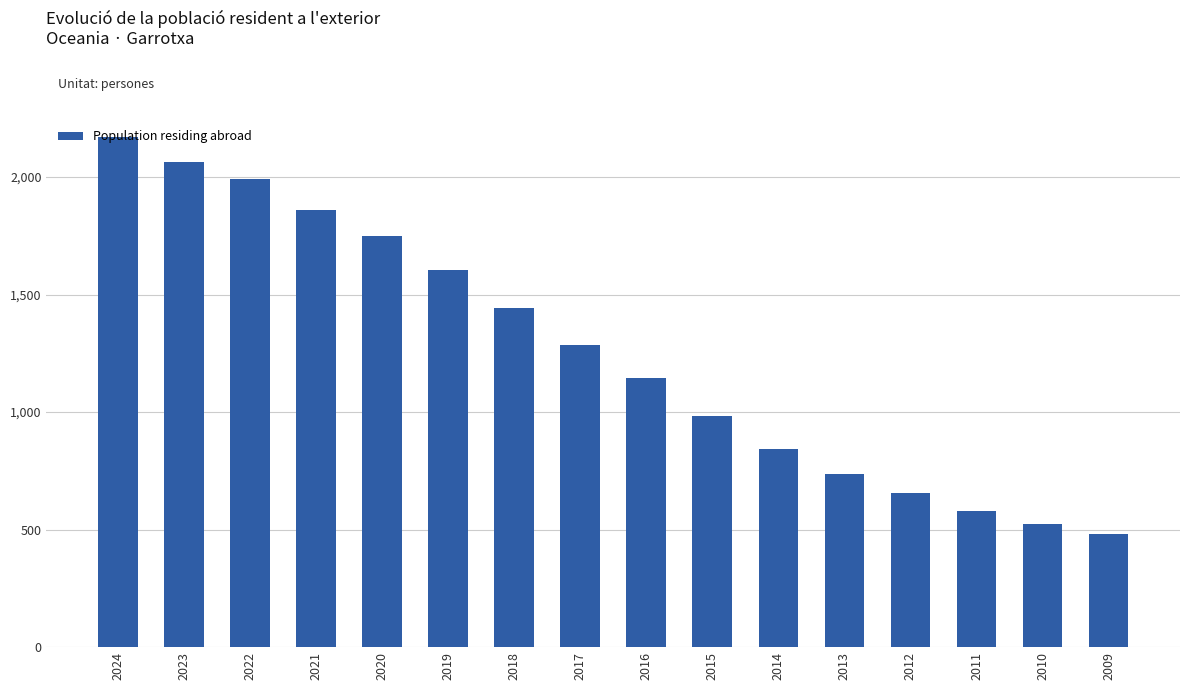

Rank the categories by value from lowest to highest.

2009, 2010, 2011, 2012, 2013, 2014, 2015, 2016, 2017, 2018, 2019, 2020, 2021, 2022, 2023, 2024